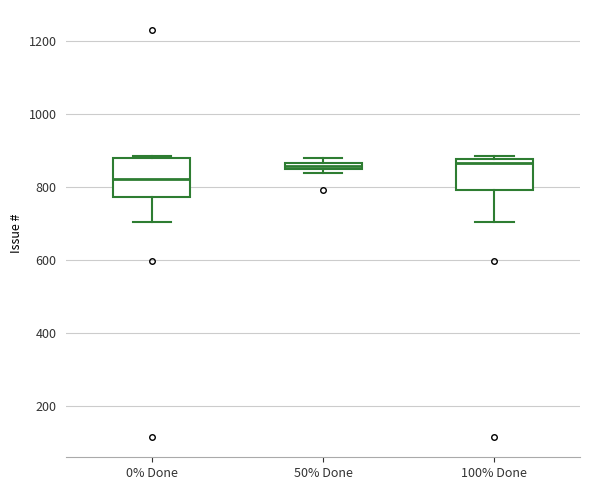

Which box has the lowest median line?

0% Done